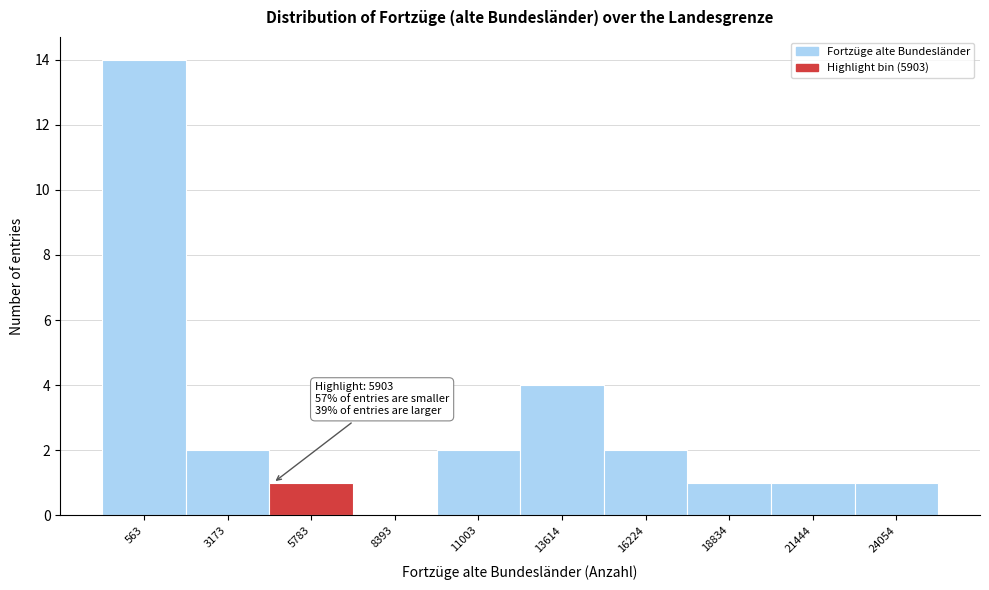

Reading left to right, list all the values displayed in this chart.

563=14	3173=2	5783=1	8393=0	11003=2	13614=4	16224=2	18834=1	21444=1	24054=1